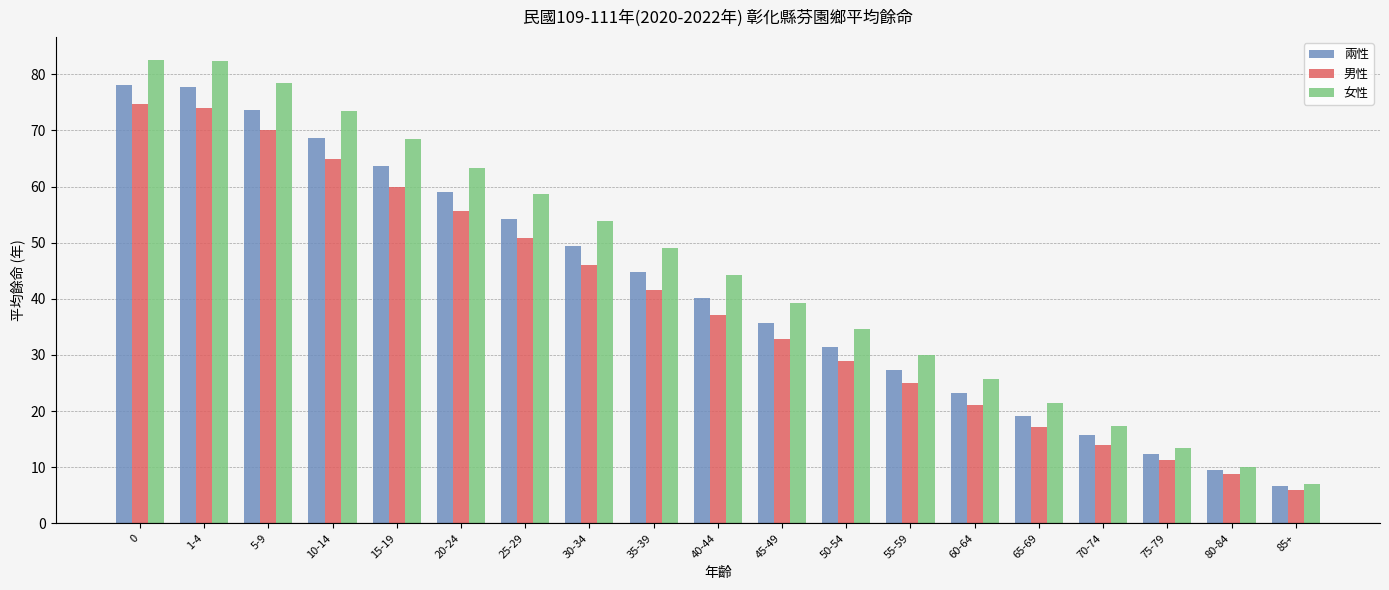

List the series in order of their overall mean, lowest first.

男性, 兩性, 女性